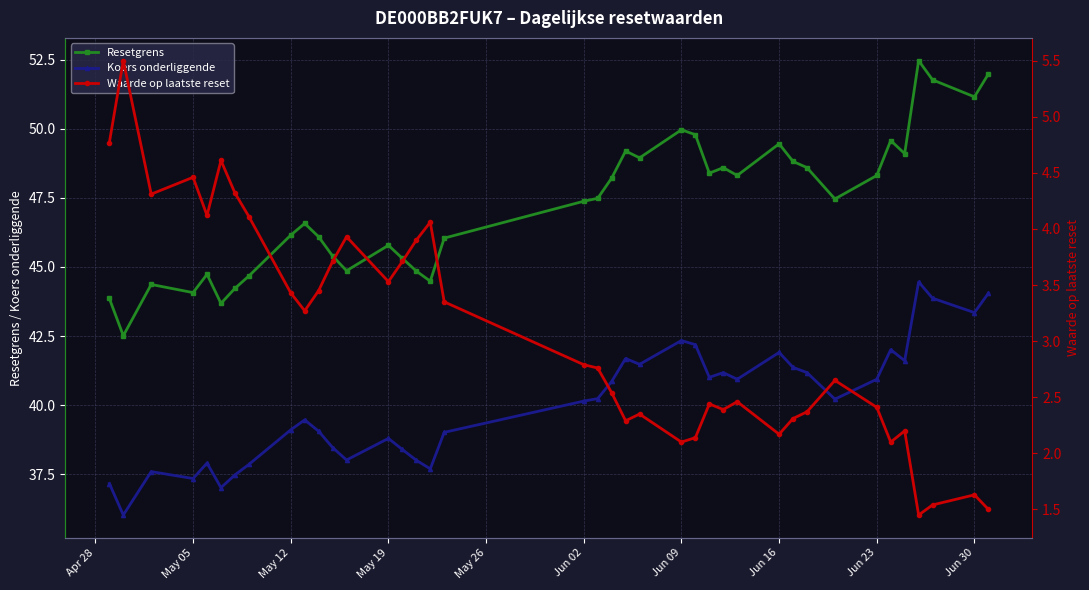

The Koers onderliggende series shows 59.3 at May 19. True or false?

False